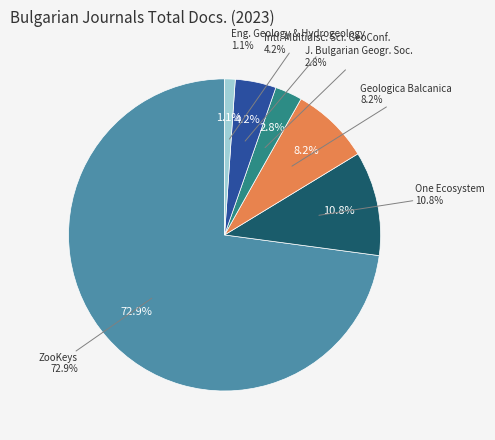

Is there a majority slice in this chart?

Yes